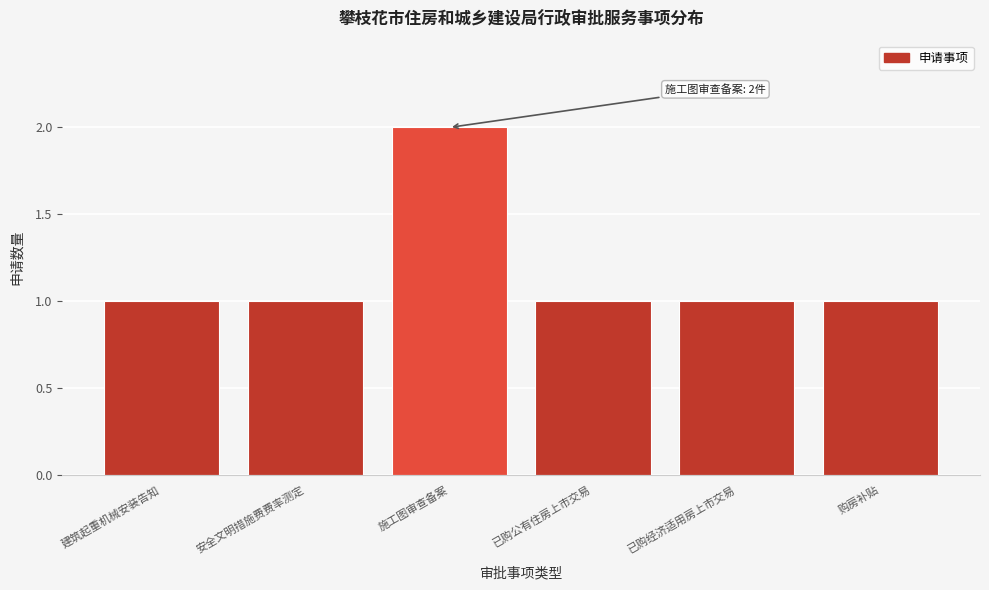

Reading left to right, transcribe all the data shown in this chart.

1	1	2	1	1	1